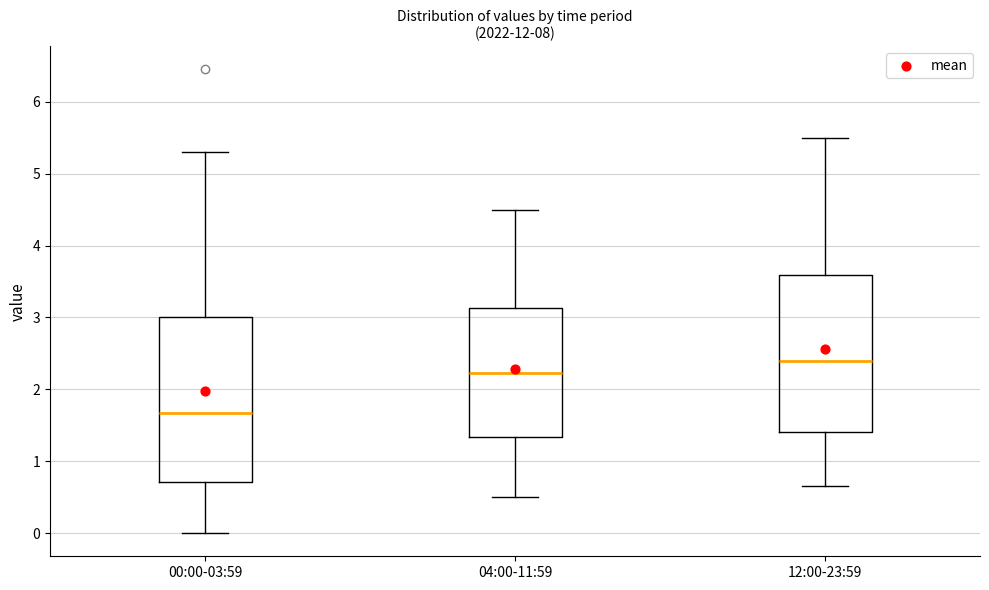

Where is the upper edge of the box for 00:00-03:59 on the y-axis? The values are not printed on the chart, so give them approximately, as read against the axis.

3.0